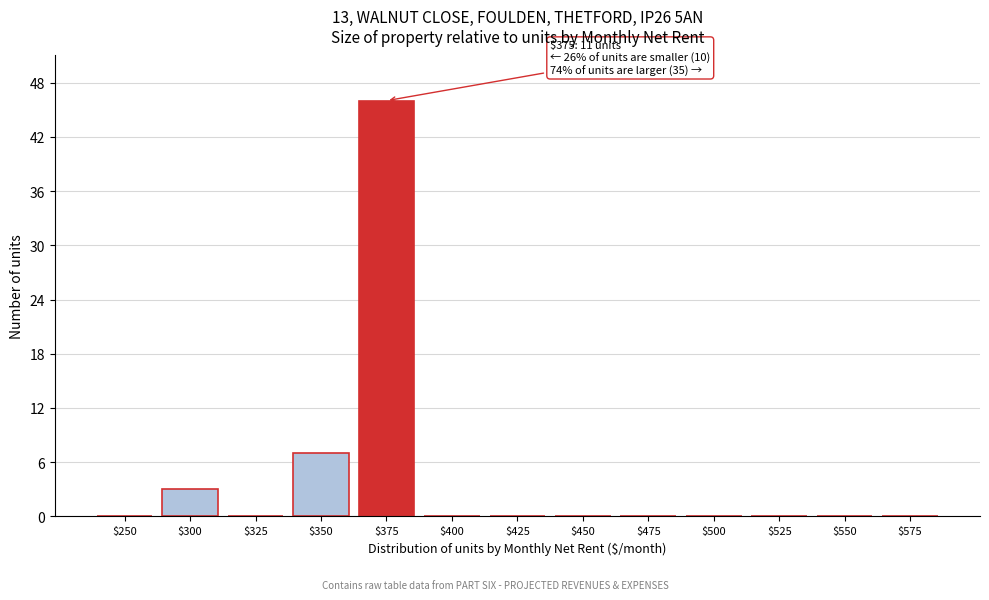

What is the approximate value at $300?

3